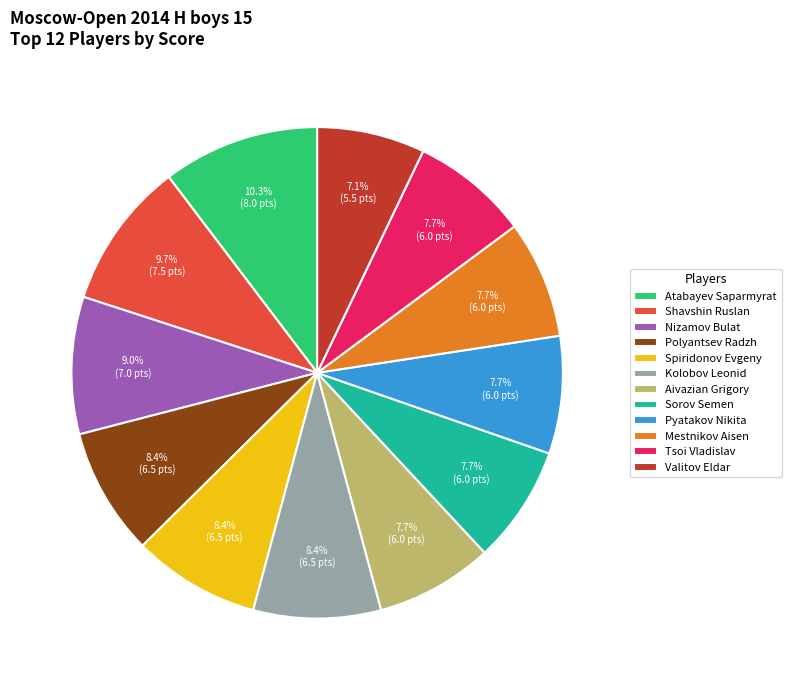

The Tsoi Vladislav slice represents 8% of the pie. True or false?

True